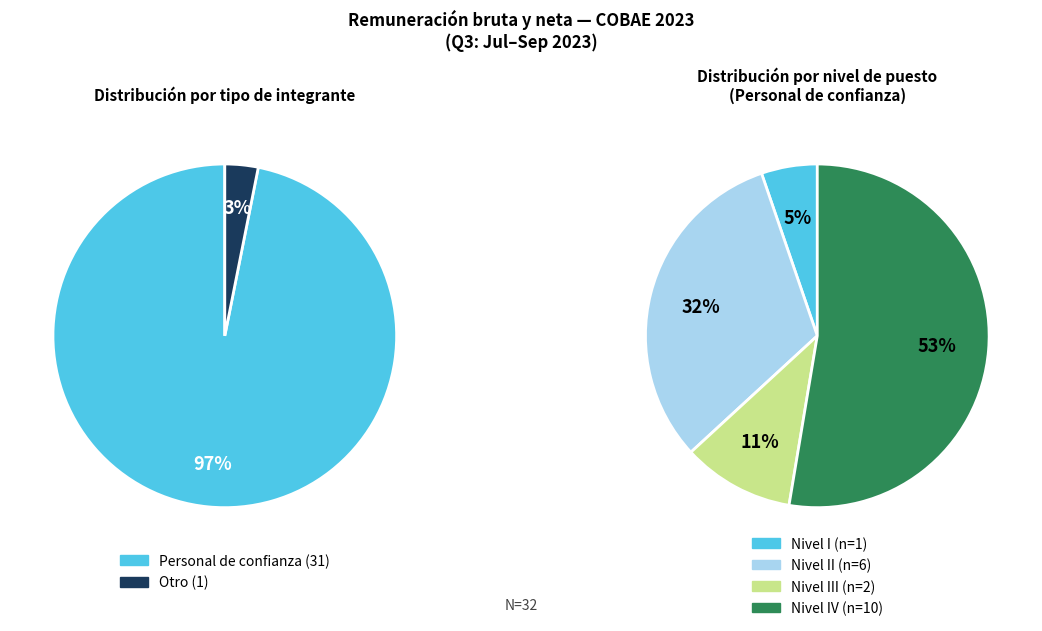

Does 4 represent more than half of the total?

No